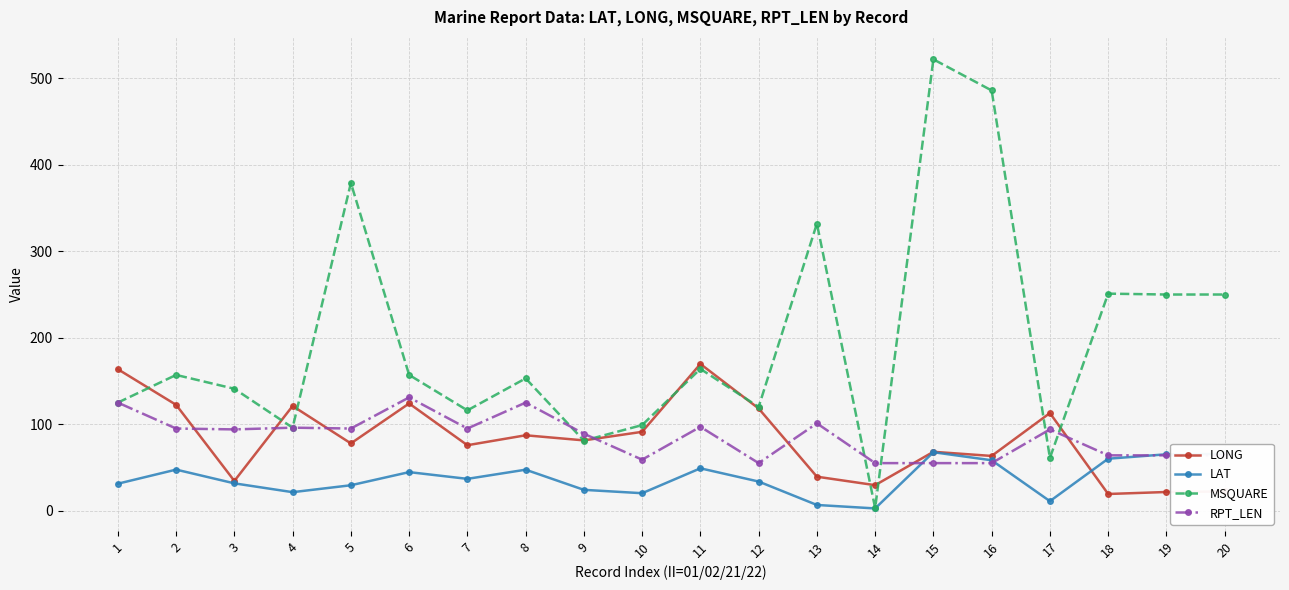

What is the maximum value shown in the chart?

522.0